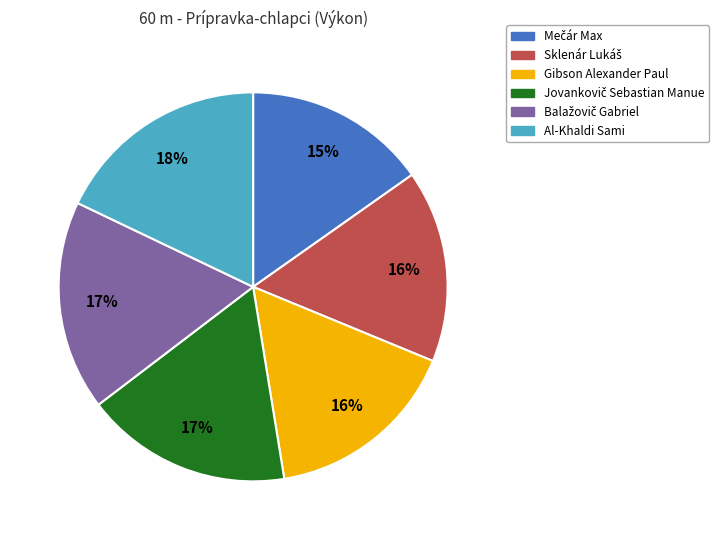

True or false: Gibson Alexander Paul accounts for 16% of the total.

True